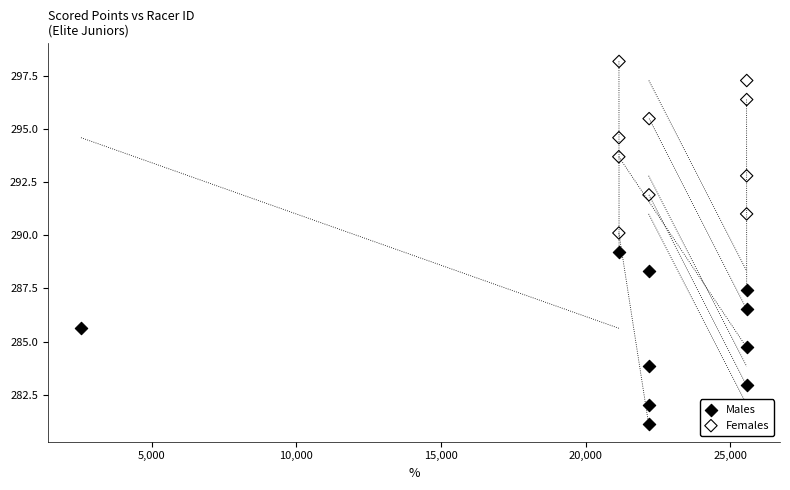

Which series contains the lowest Y value?

Males